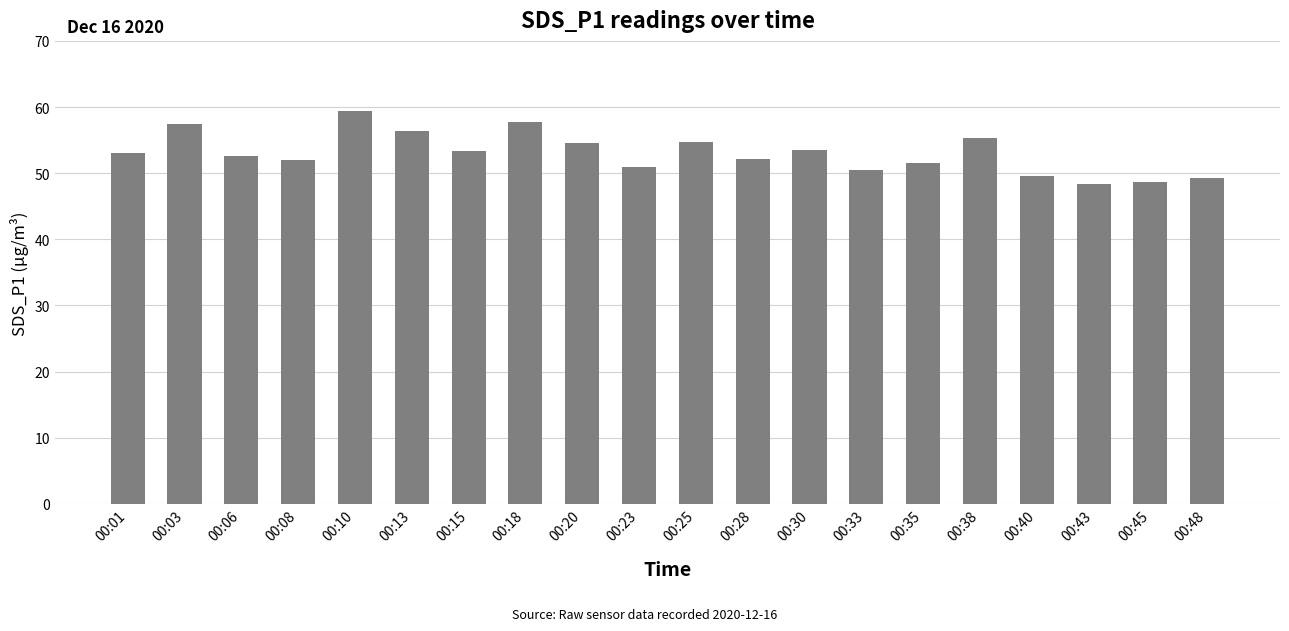

Which has a higher value, 00:03 or 00:23?

00:03